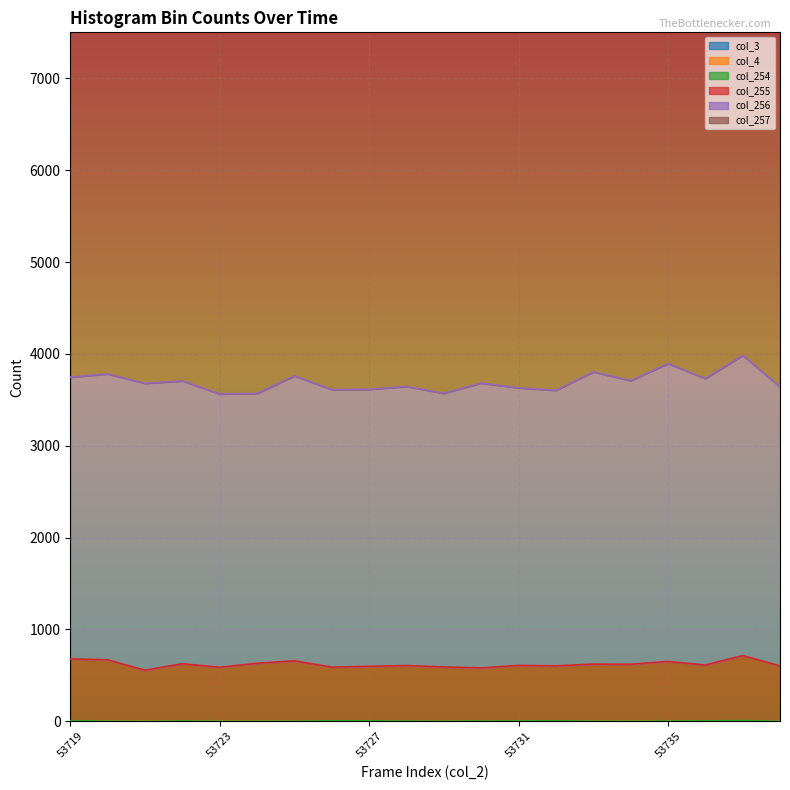

Where is the first local maximum for col_257?

53720